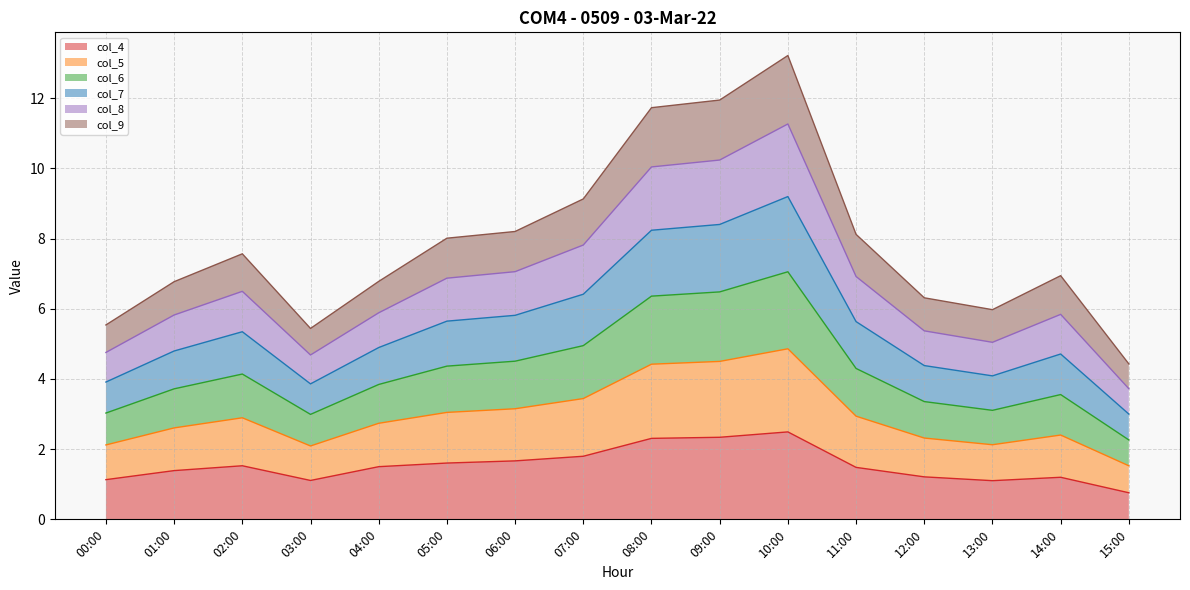

What is the value of the col_4 point at the 10th from the left?

2.3